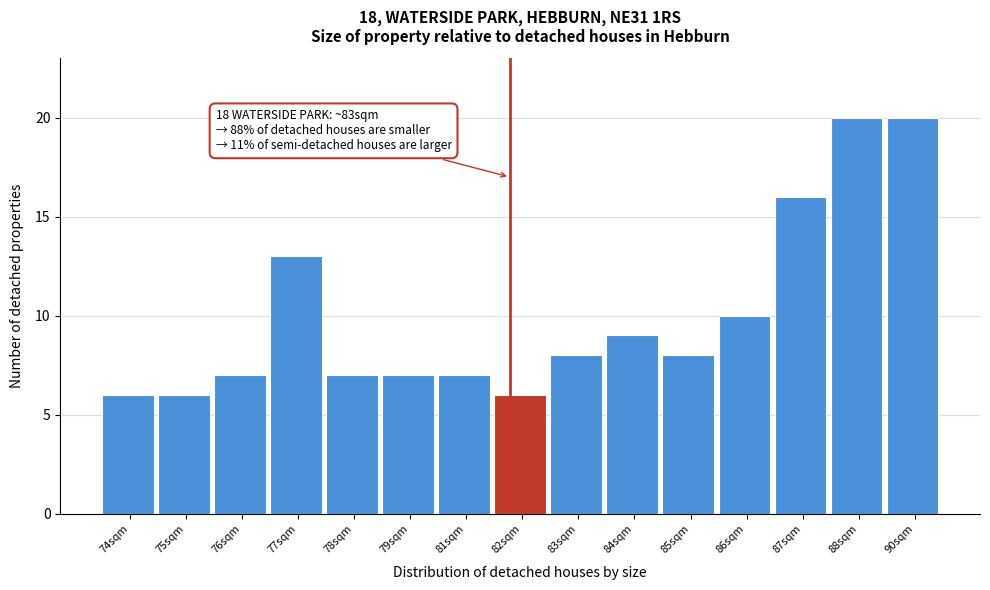

Reading left to right, transcribe all the data shown in this chart.

6	6	7	13	7	7	7	6	8	9	8	10	16	20	20